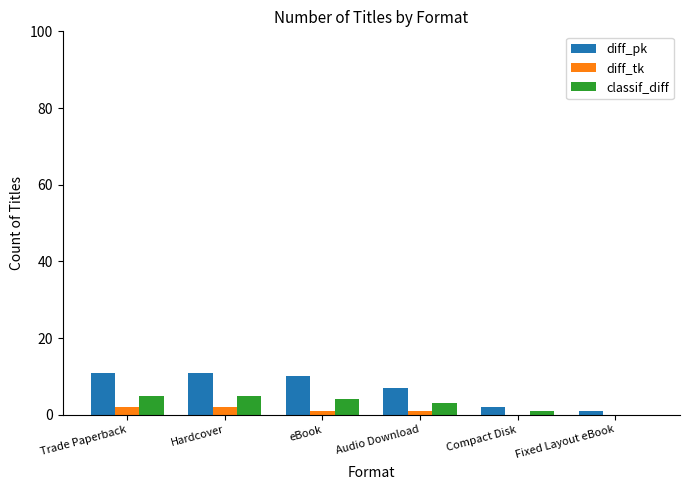

What is the average value of the classif_diff series?

3